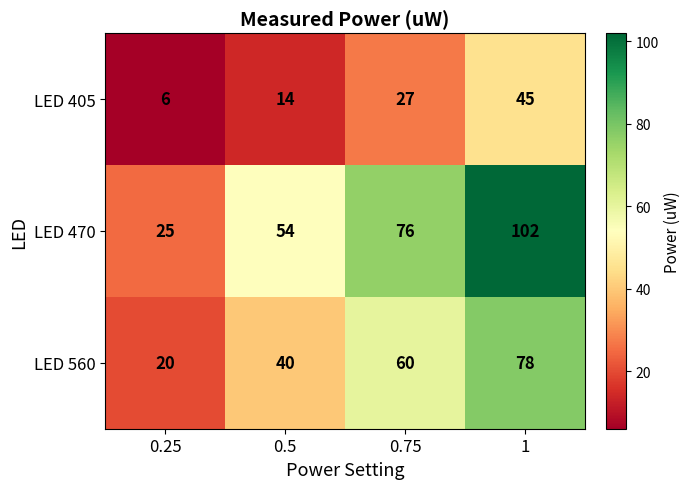

Which series has the largest range (max minus min)?

LED 470